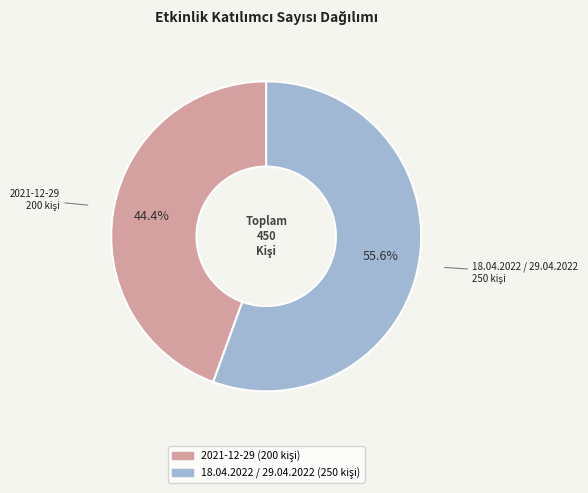

The 18.04.2022 / 29.04.2022 slice represents 56% of the pie. True or false?

True